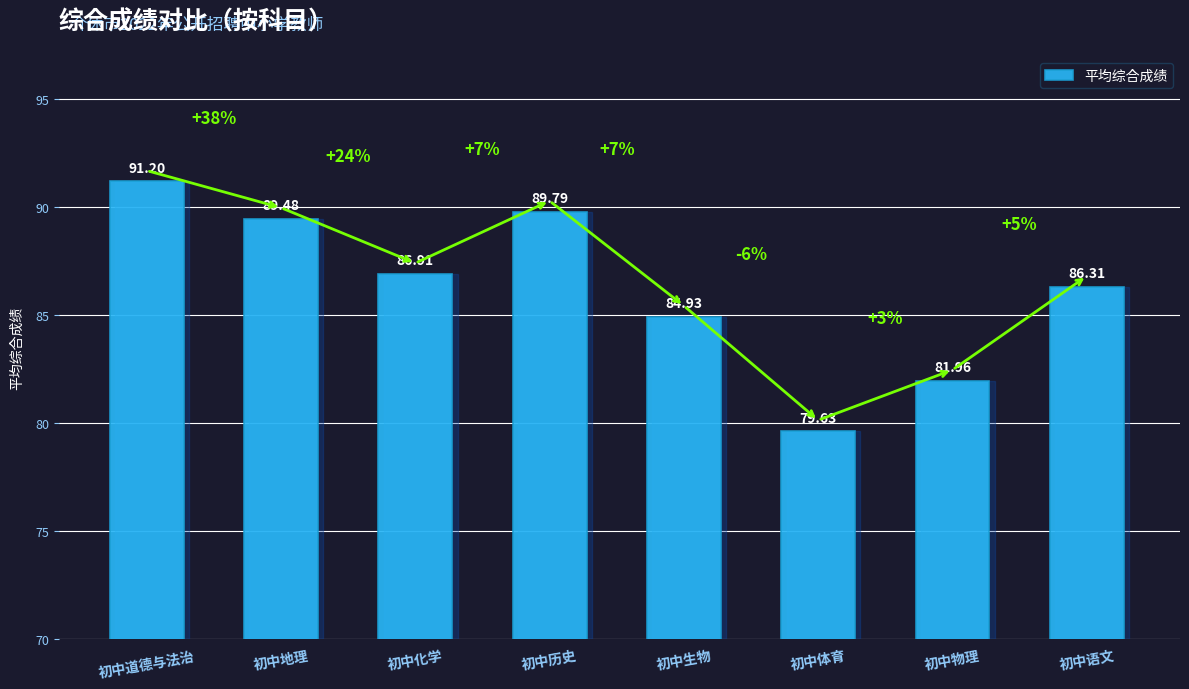

How many bars are there in total?

8